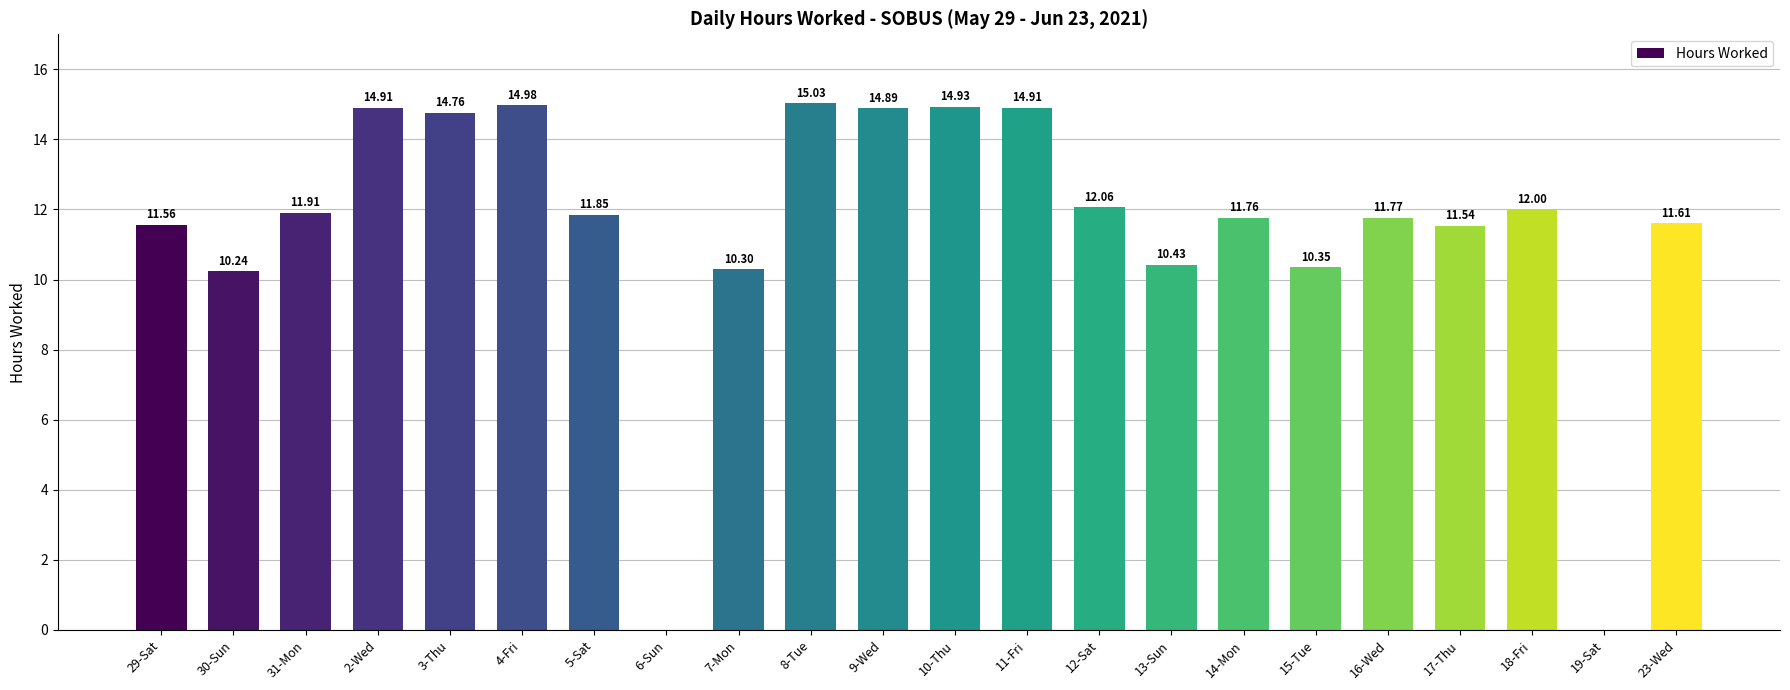

What is the sum of all values?

251.8